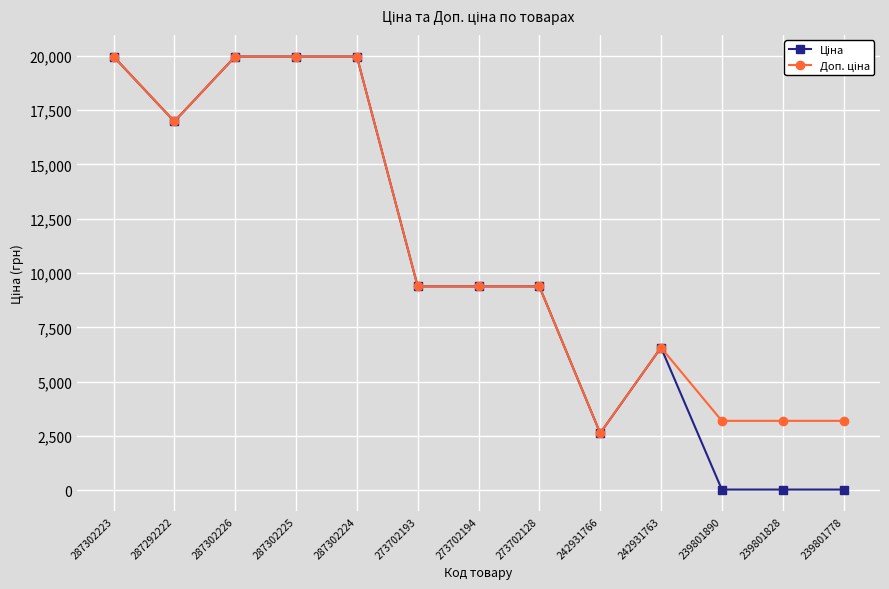

At how many categories does at least one series exceed 18036?

4